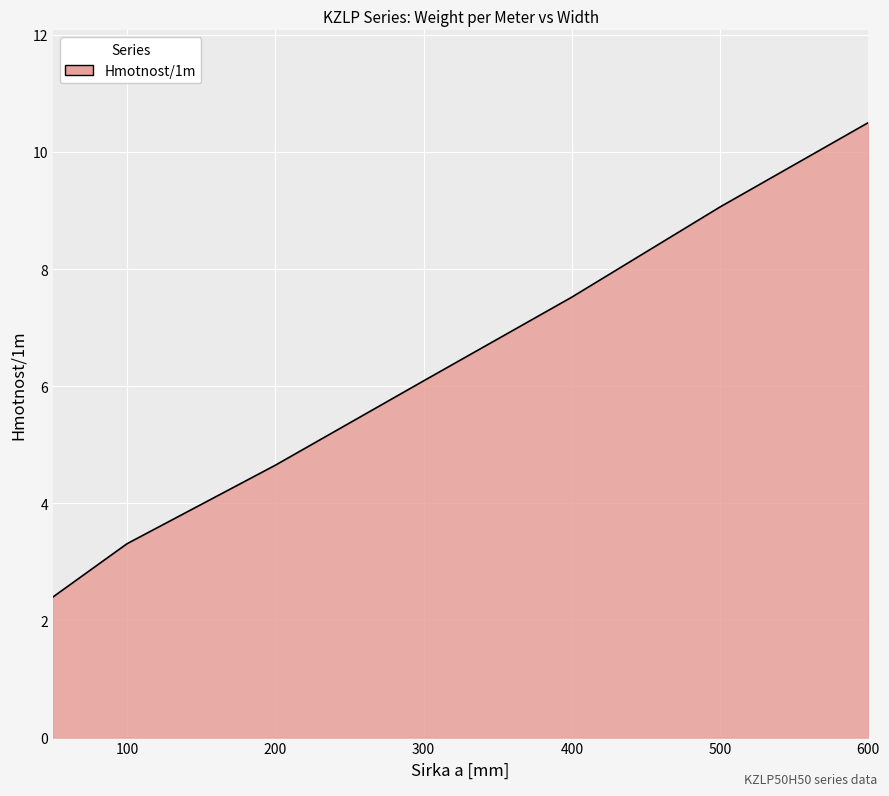

True or false: there are more than 1 points higher than both neighbors.

False